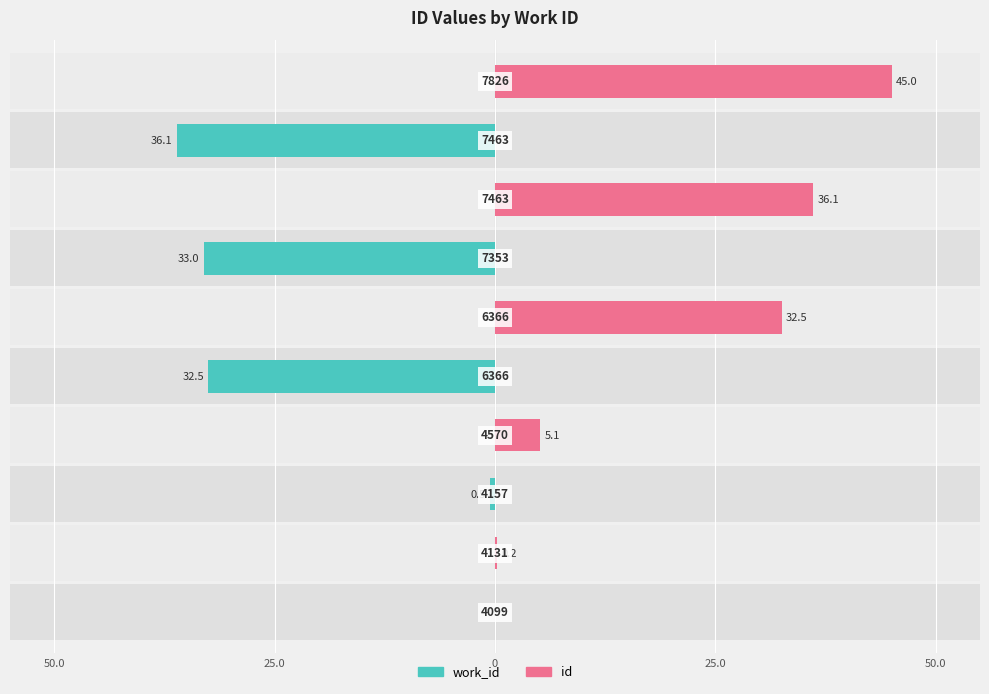

Rank the series by their maximum value, from lowest to highest.

work_id, id